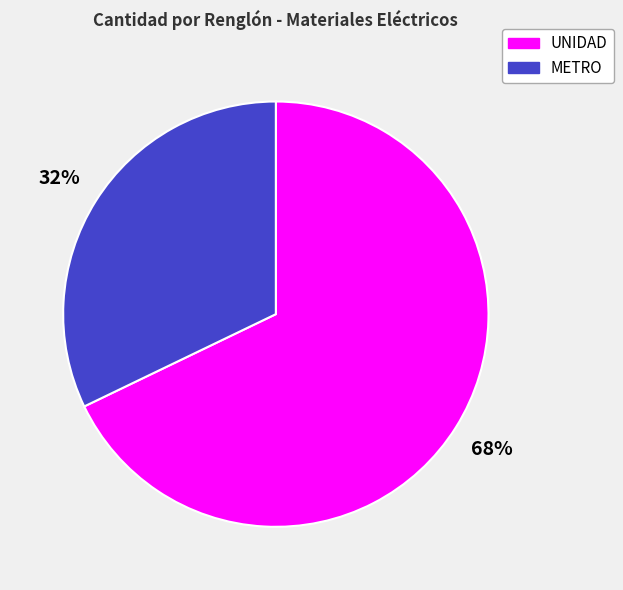

What is the majority slice?

UNIDAD